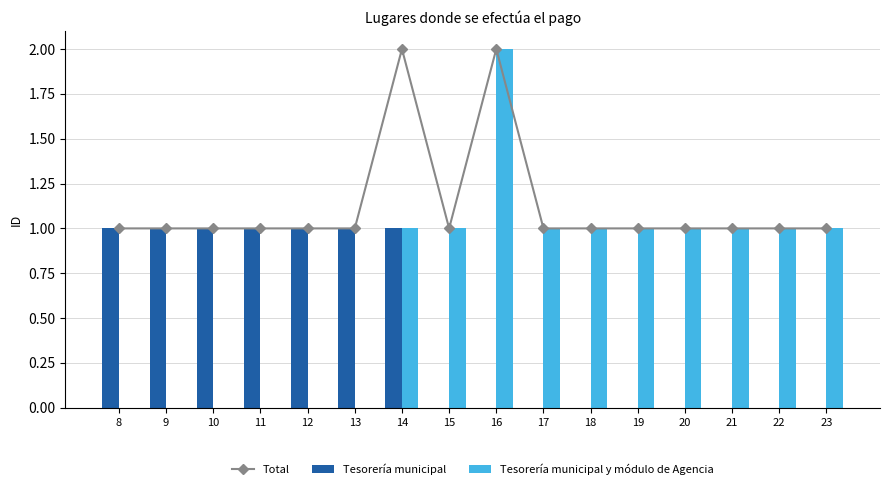

At 13, list the series in order from largest to smallest.

Total, Tesorería municipal, Tesorería municipal y módulo de Agencia